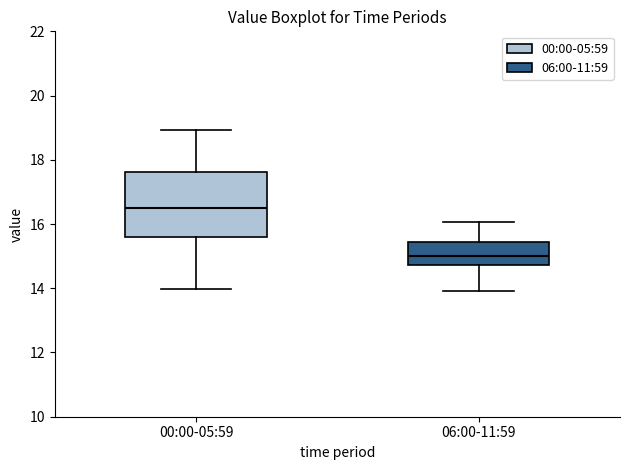

Where is the upper edge of the box for 00:00-05:59 on the y-axis? The values are not printed on the chart, so give them approximately, as read against the axis.

17.6